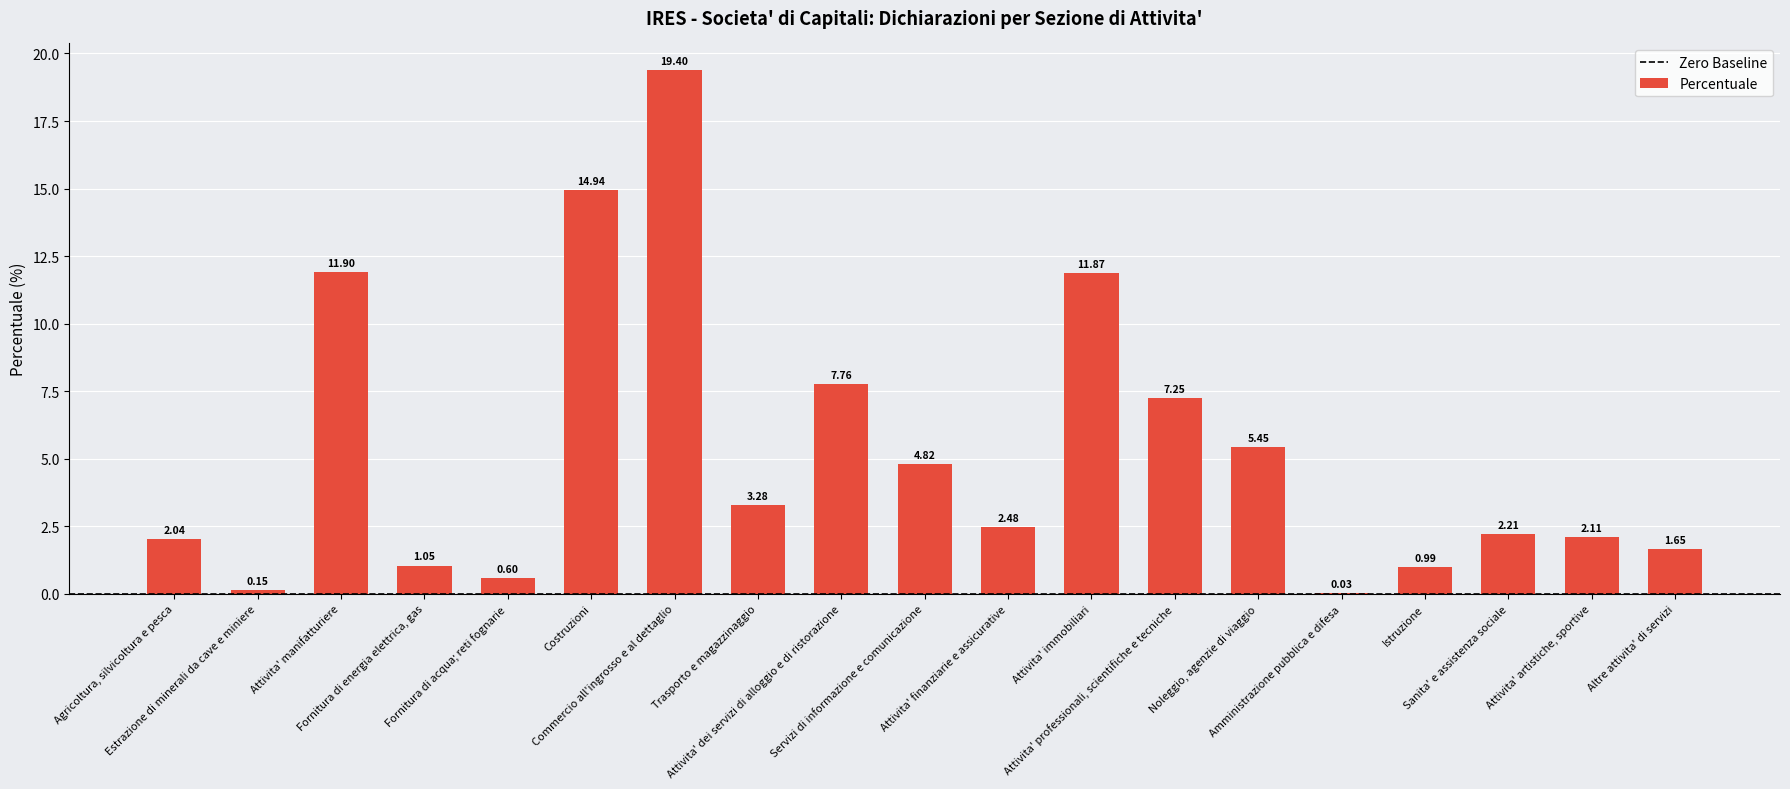

What is the average value?

5.3